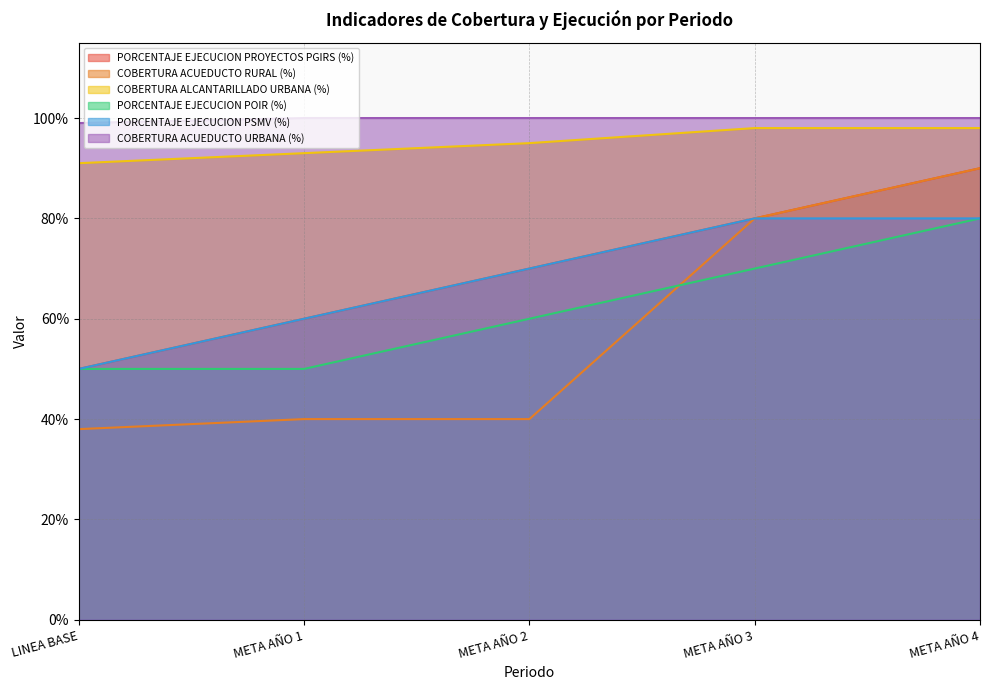

What is the label of the 1st point from the right?

META AÑO 4